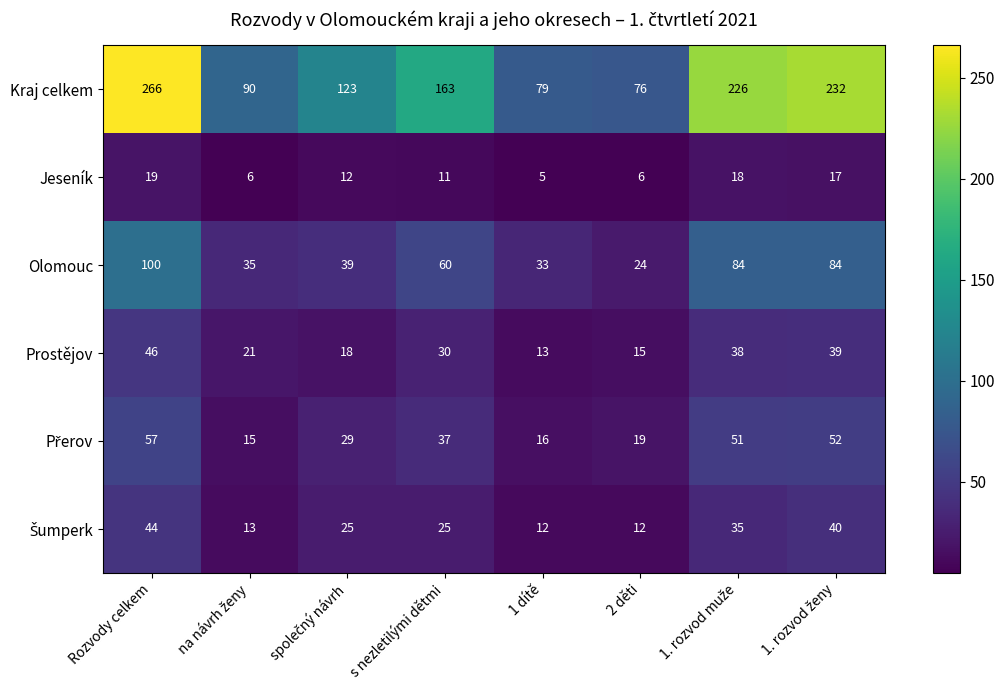

At how many categories does at least one series exceed 147?

4